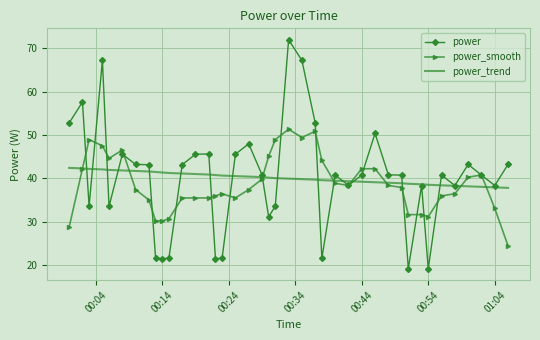

List the series in order of their peak value, lowest first.

power_trend, power_smooth, power